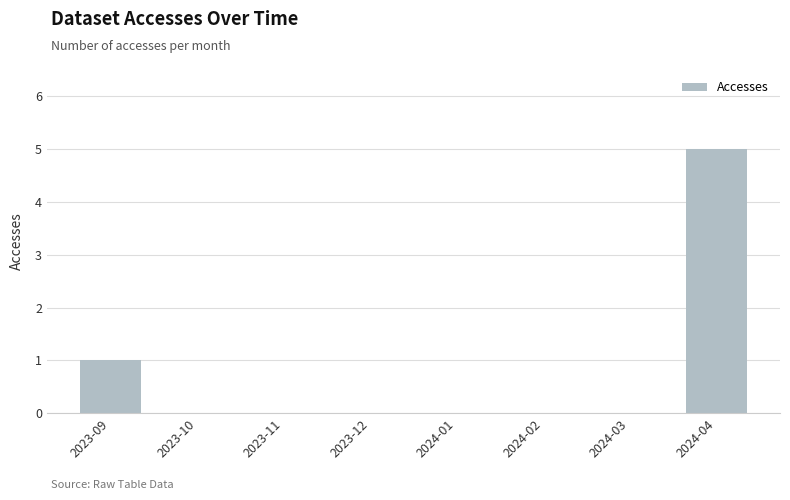

What is the greatest value displayed?

5